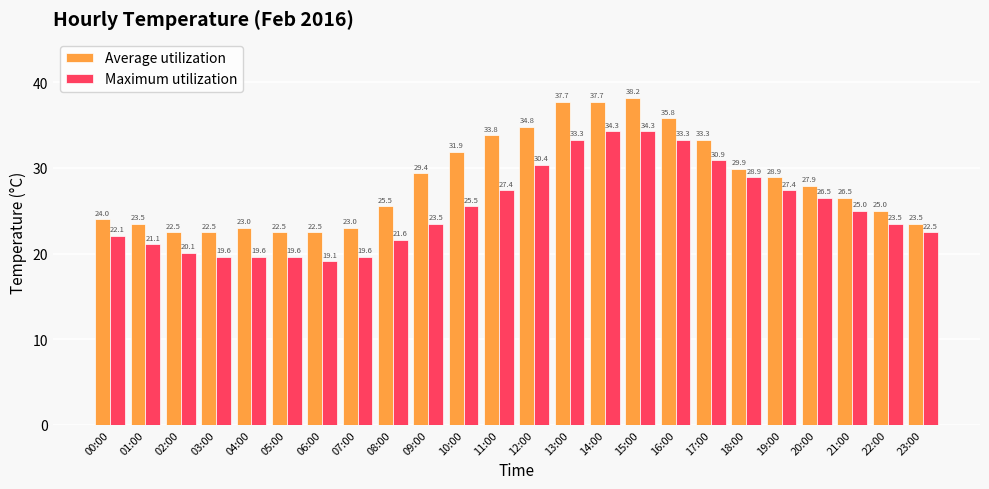

What is the average value of the Maximum utilization series?

25.4